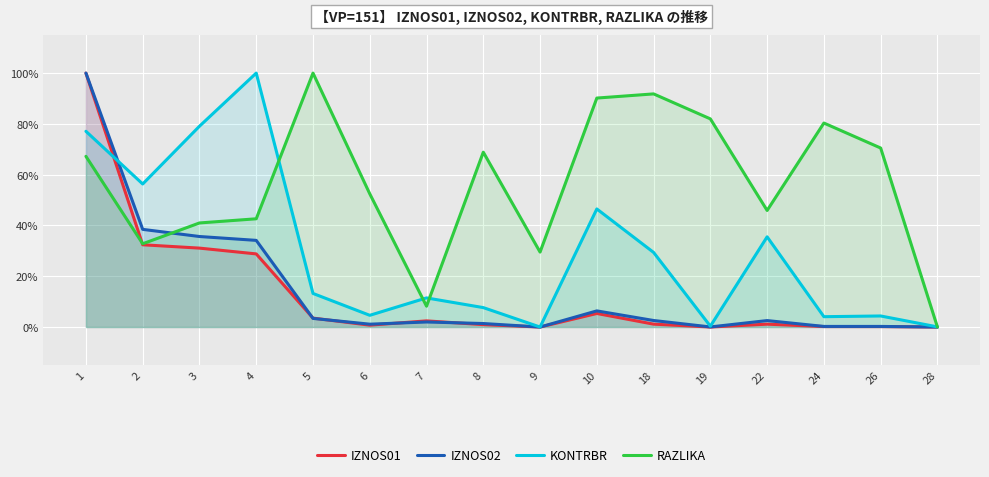

True or false: IZNOS01 has more than 2 points higher than both neighbors.

True